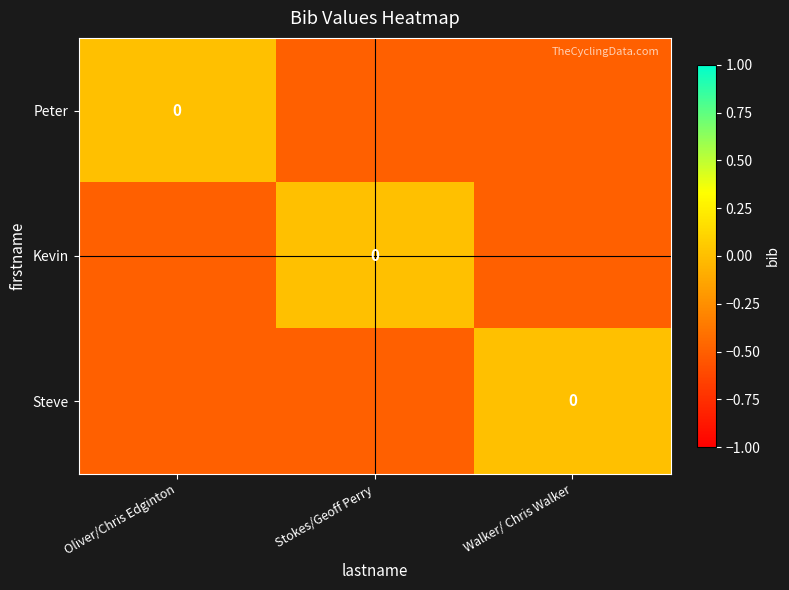

At Walker/ Chris Walker, list the series in order from largest to smallest.

Steve, Peter, Kevin